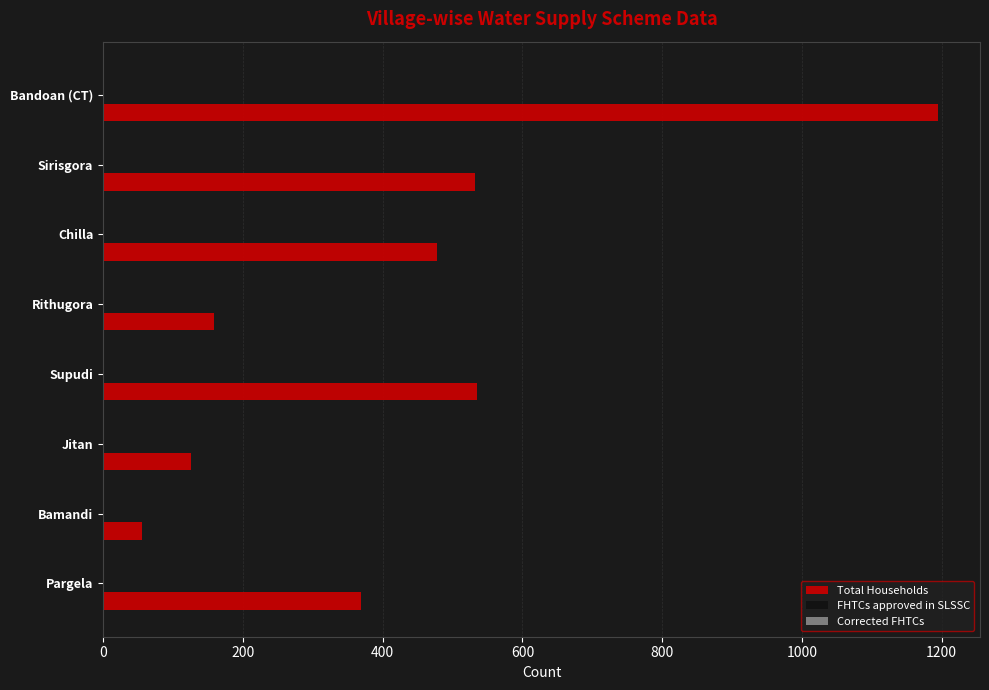

What is the difference between the maximum and minimum values?

1139